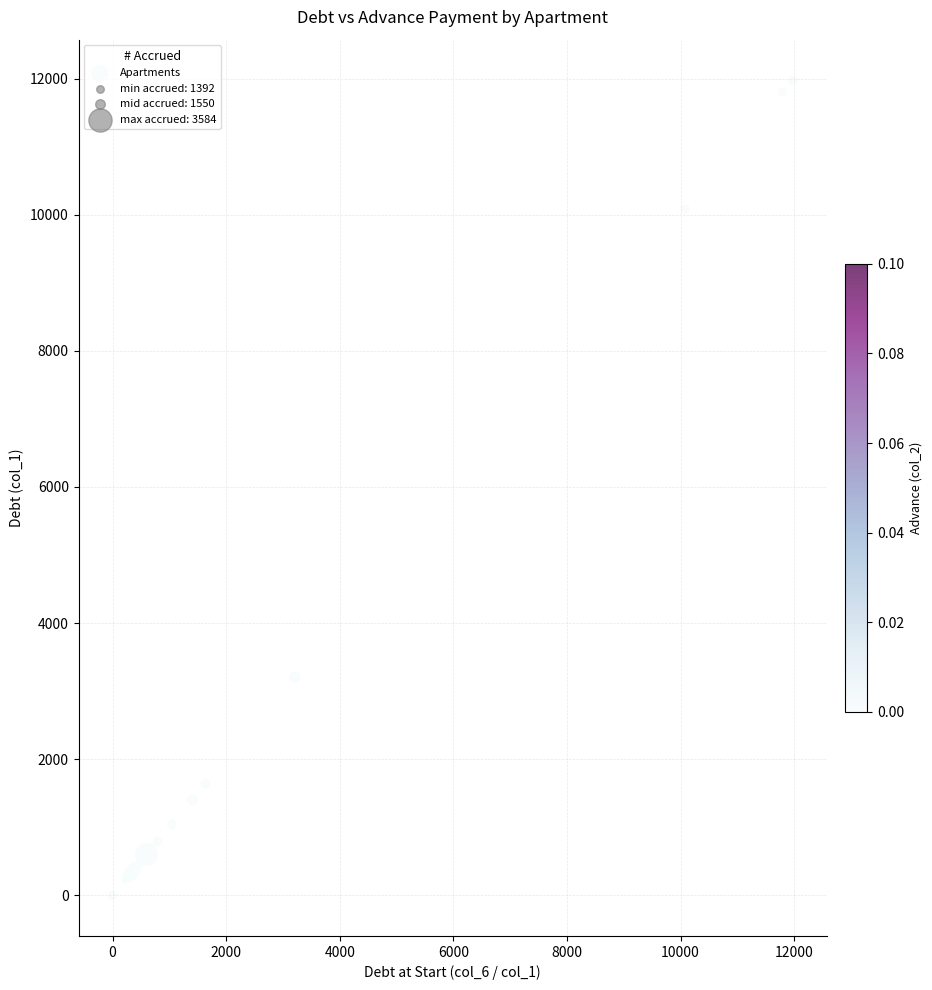

What Y value in the scatter plot is closest to 5987?

3204.7